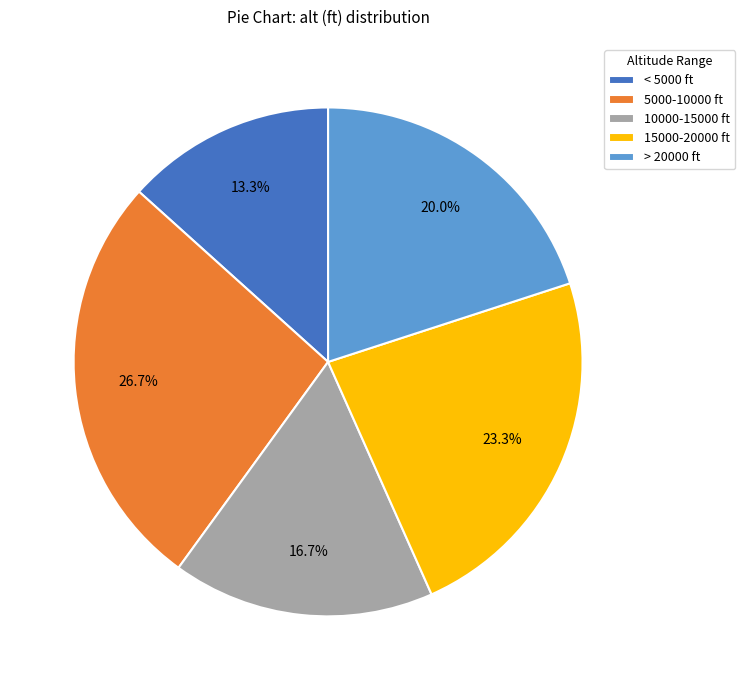

Count the number of slices in the pie.

5